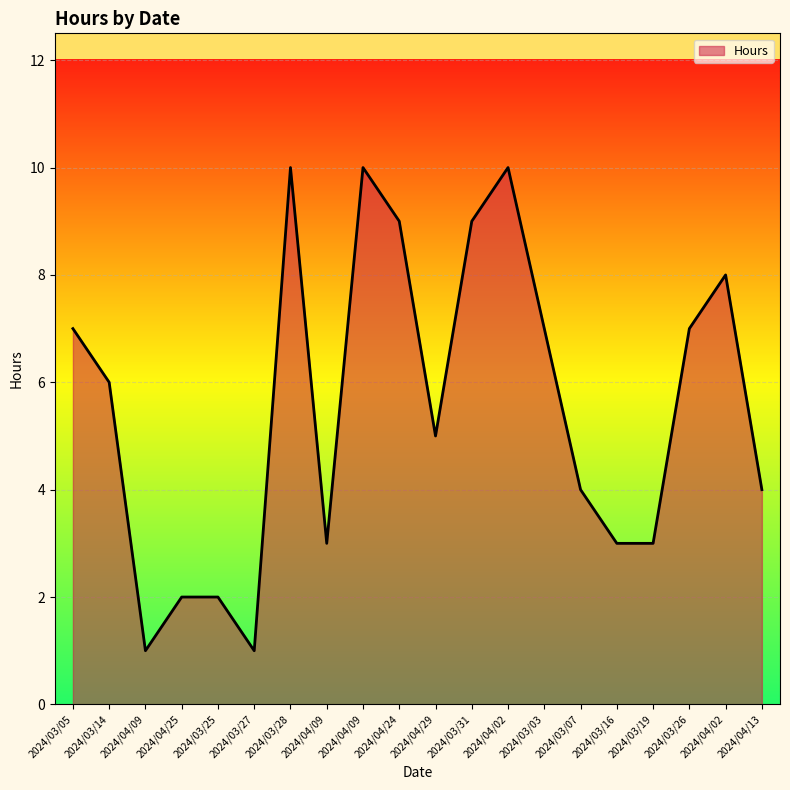

Where is the first local maximum?

2024/03/28